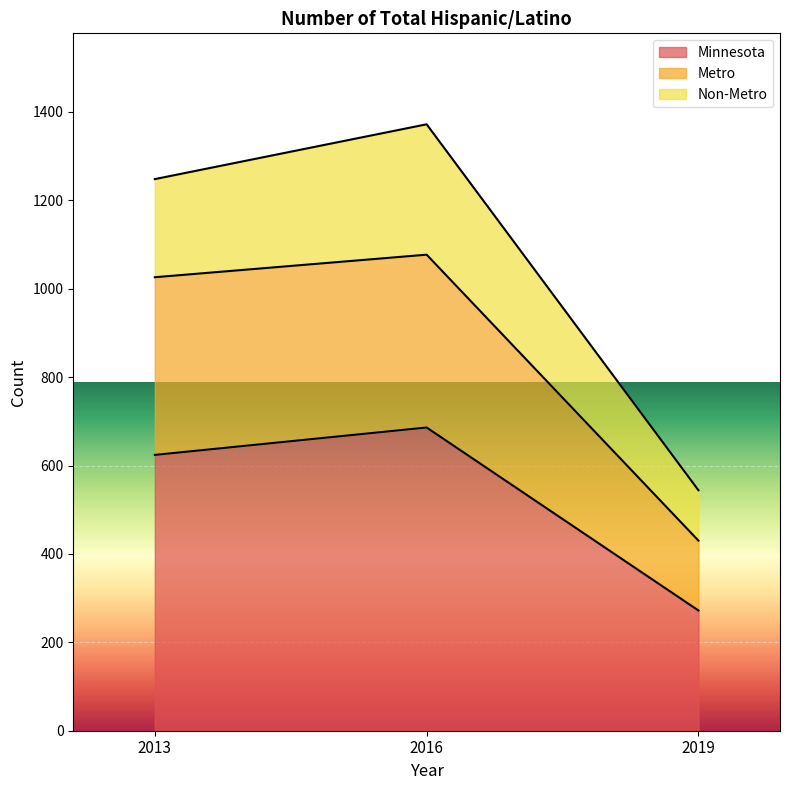

Where is Metro nearest to the value 753?

2013